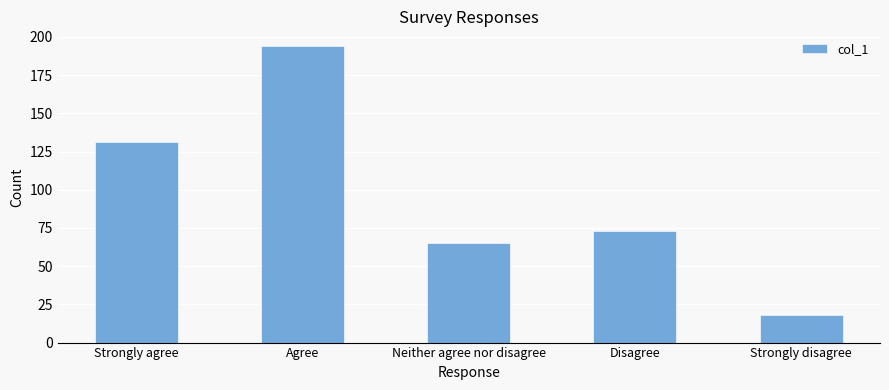

Rank the categories by value from lowest to highest.

Strongly disagree, Neither agree nor disagree, Disagree, Strongly agree, Agree